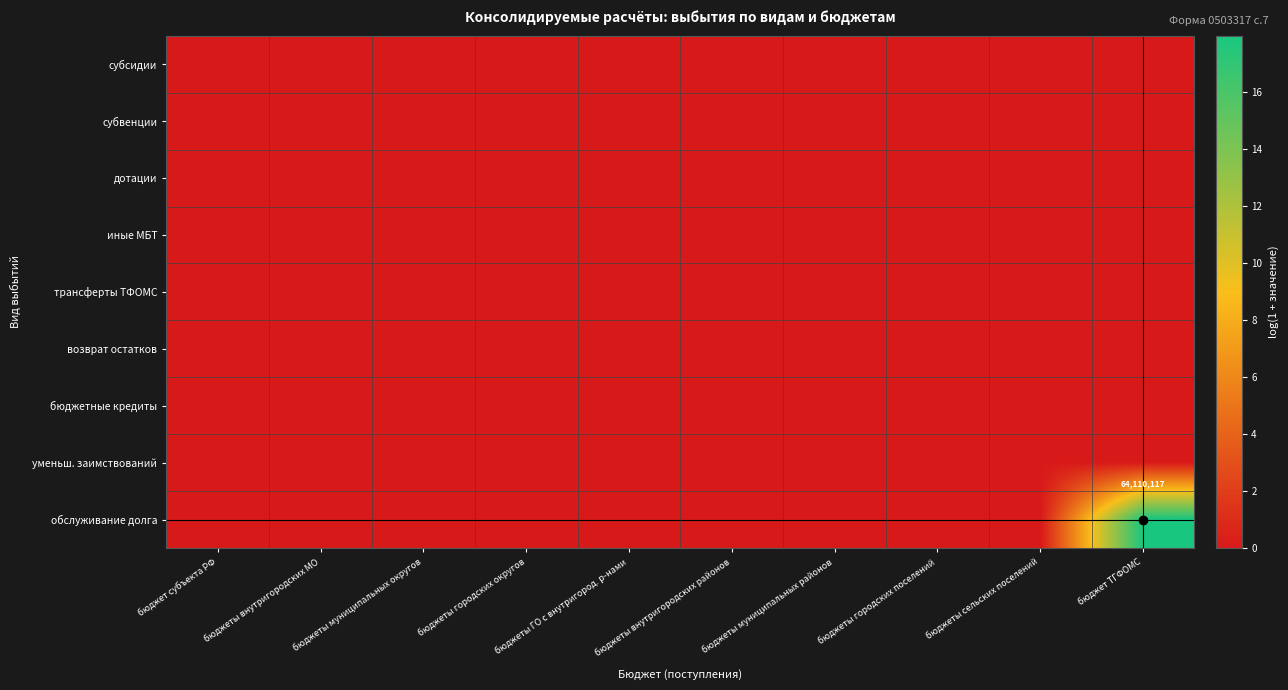

What is the difference between the maximum and minimum values in the обслуживание долга series?

18.0